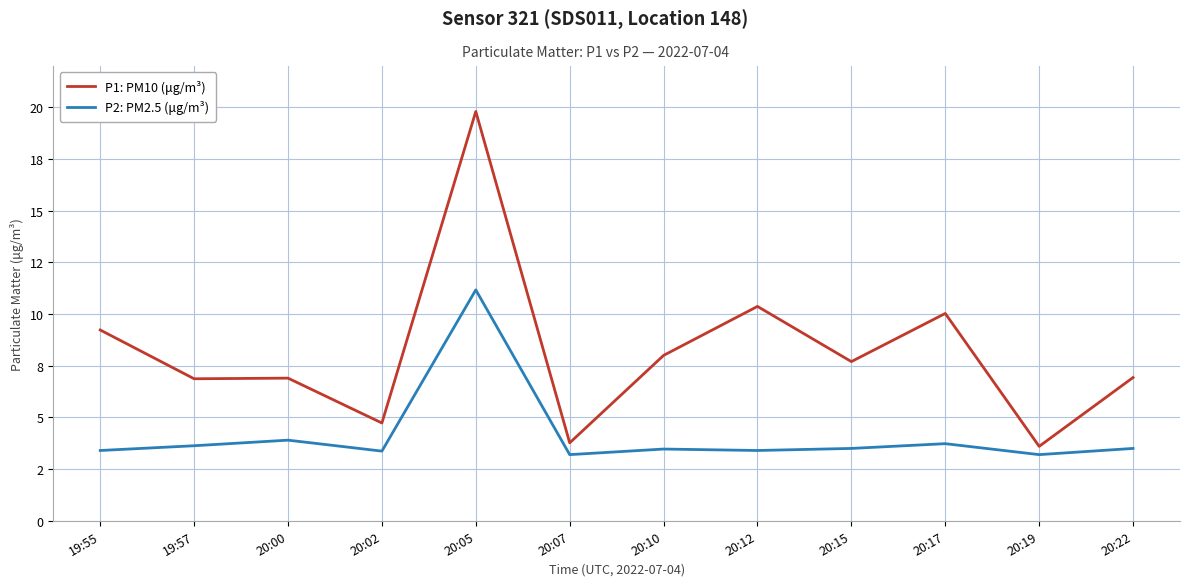

True or false: P1: PM10 (μg/m³) and P2: PM2.5 (μg/m³) cross at least once.

False